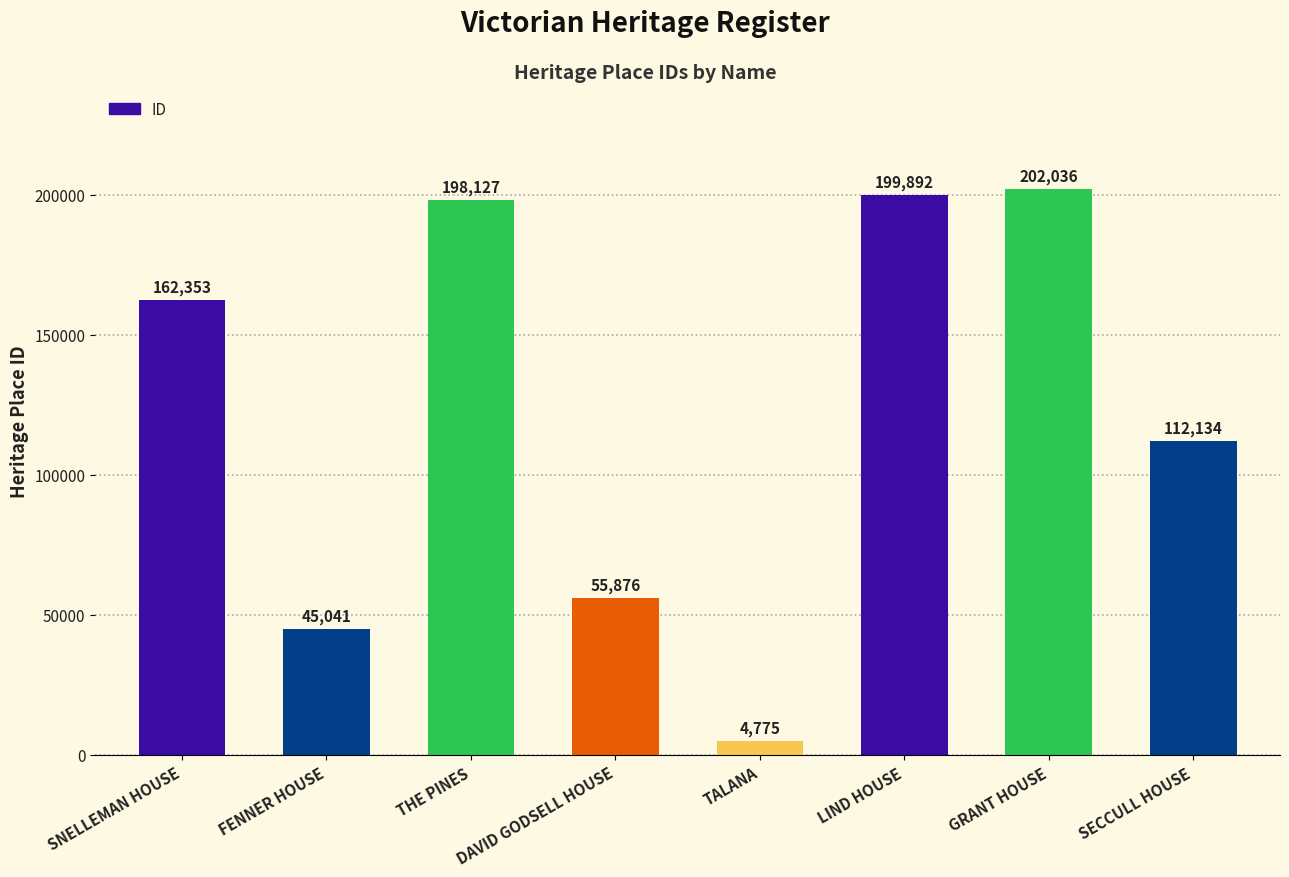

Which has a higher value, SECCULL HOUSE or SNELLEMAN HOUSE?

SNELLEMAN HOUSE